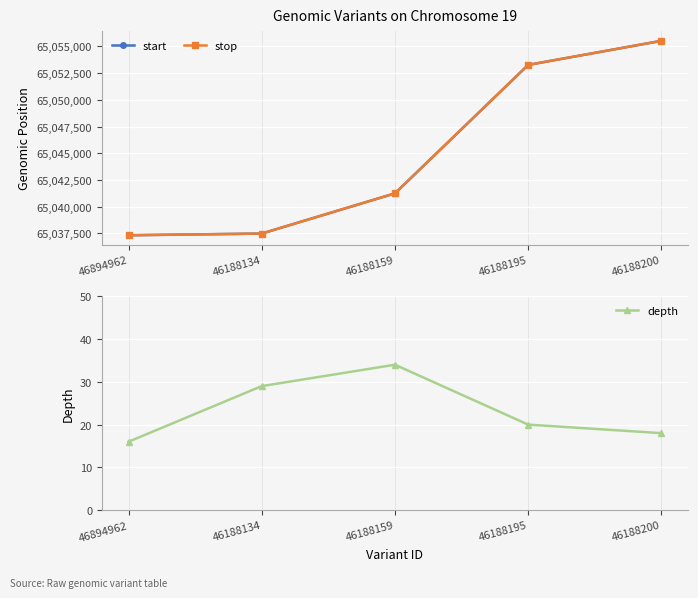

True or false: stop and start intersect in this chart.

False